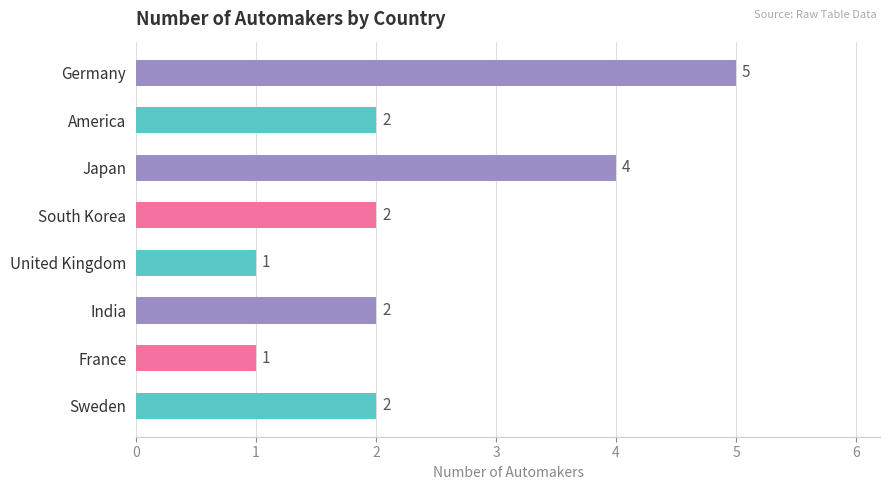

How many bars are there in total?

8